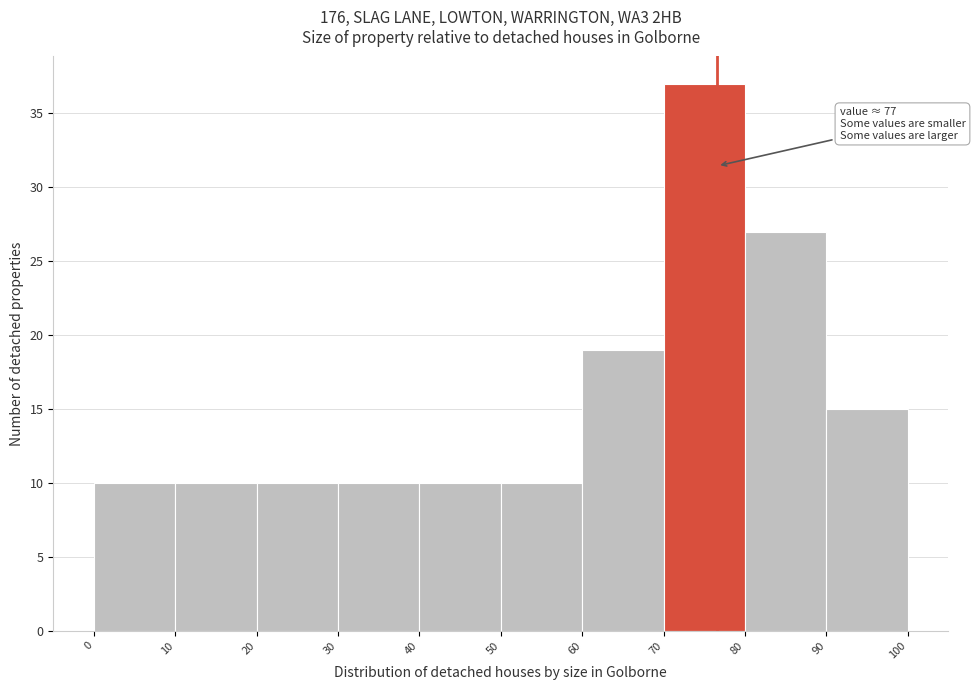

Which range on the x-axis has the tallest bar?

70 to 80